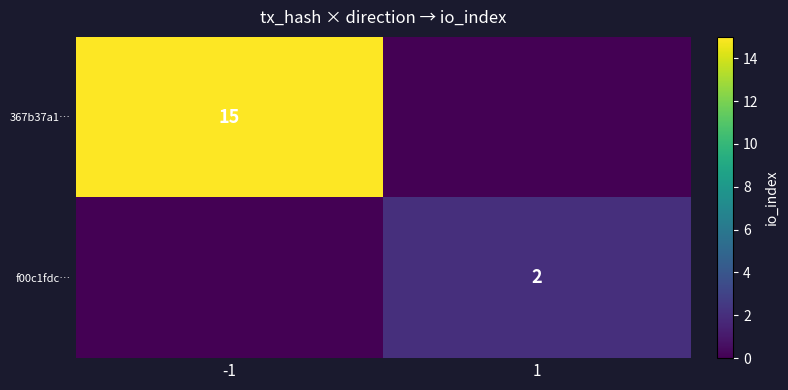

The 367b37a1… series shows 15 at -1. True or false?

True